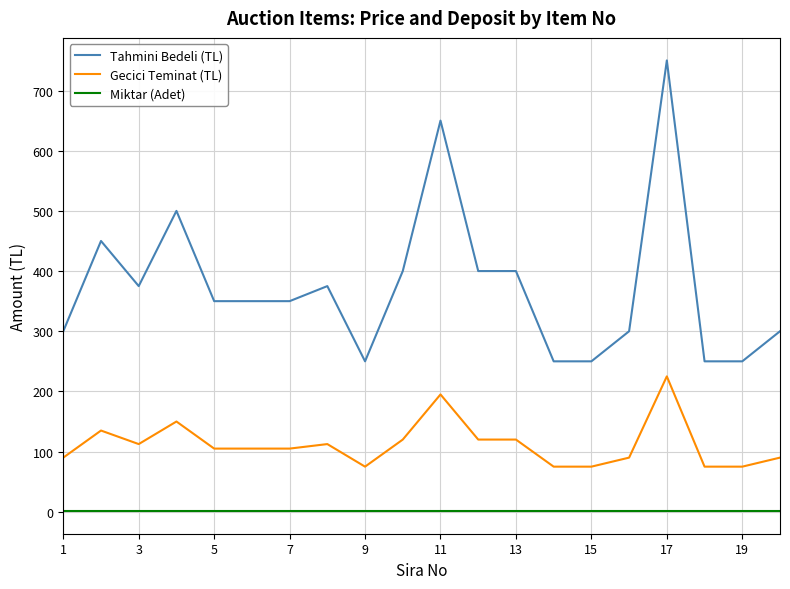

How many lines are shown in the chart?

3